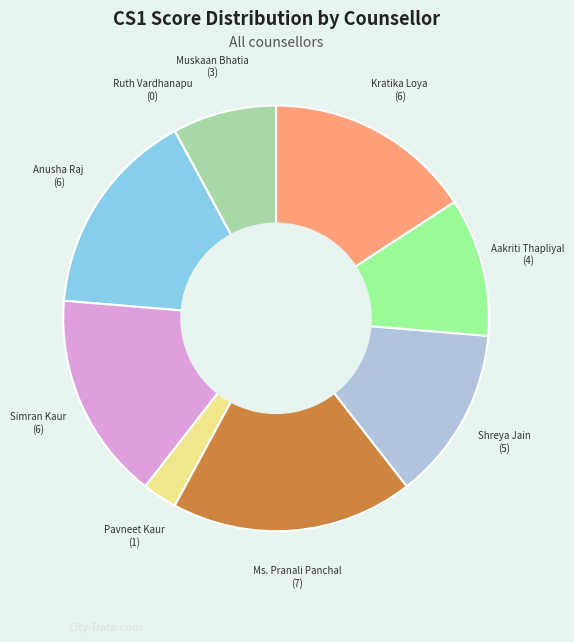

What is the smallest slice in the pie chart?

Ruth Vardhanapu